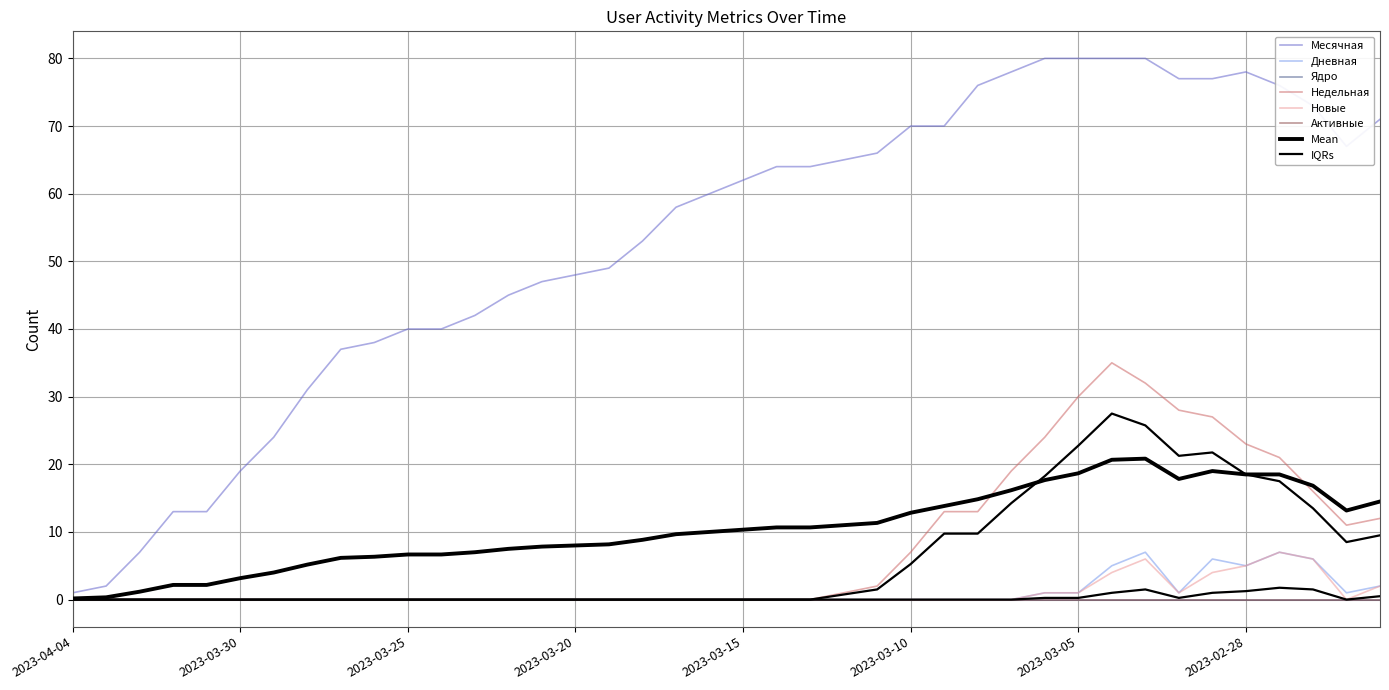

At which label is Недельная closest to 17?

2023-02-26